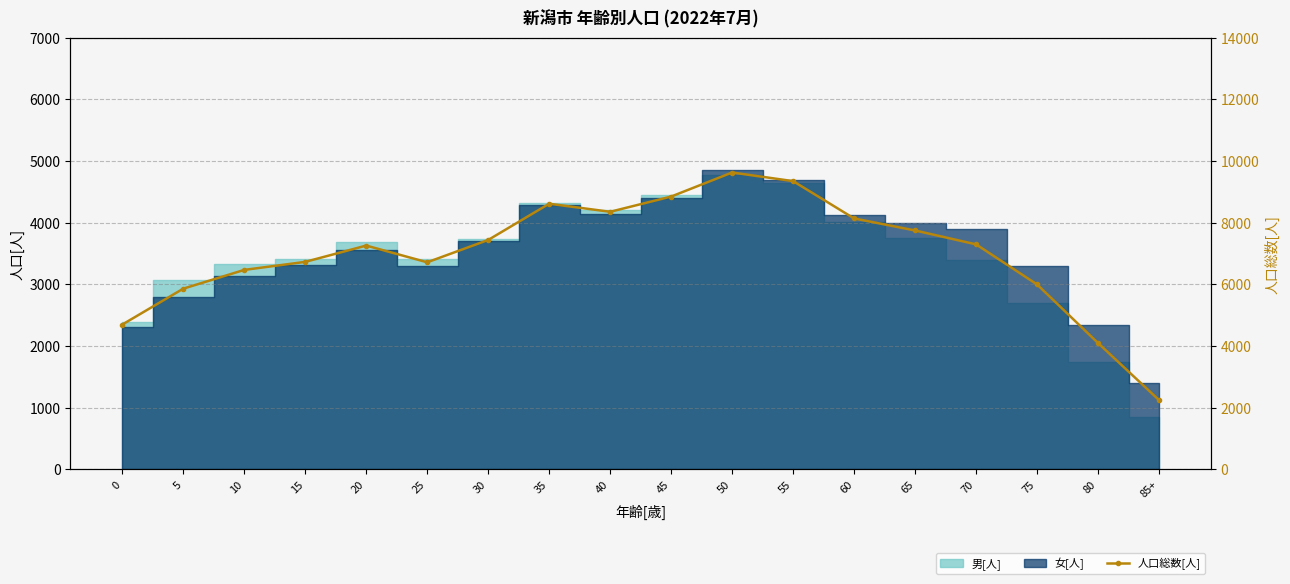

How many lines are shown in the chart?

1